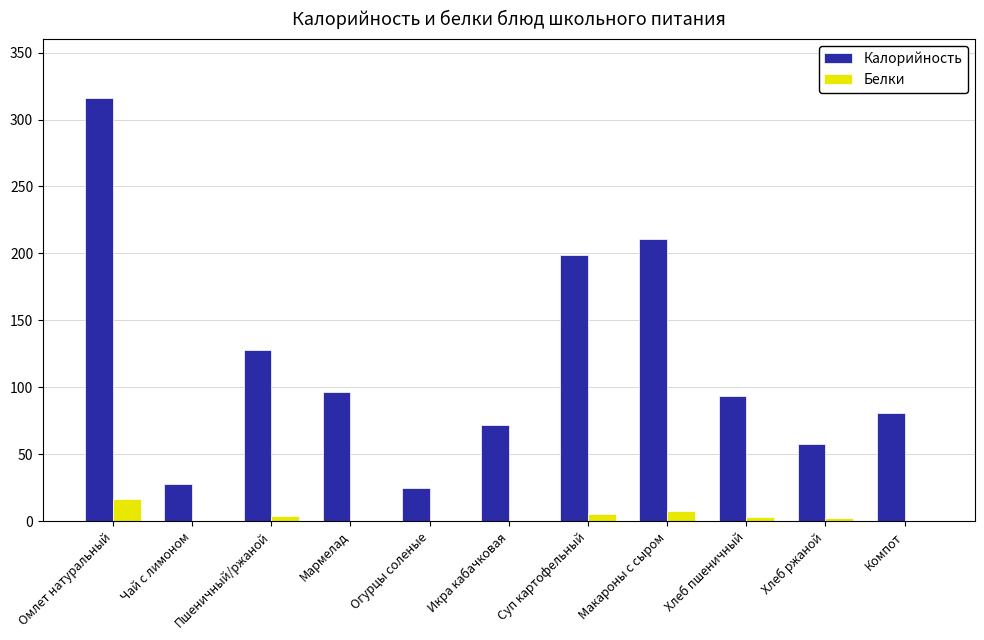

What is the sum of all Калорийность values?

1307.5